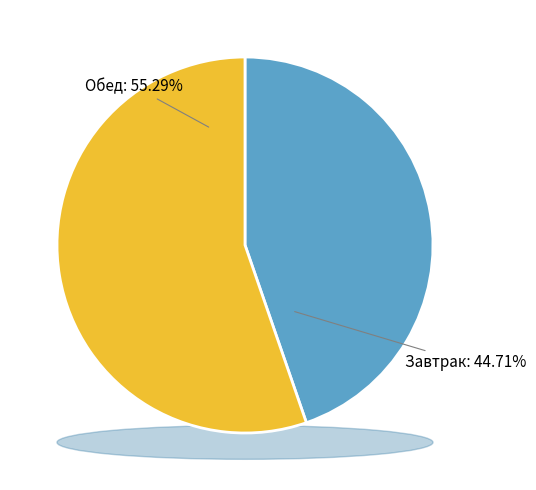

The Завтрак slice represents 45% of the pie. True or false?

True